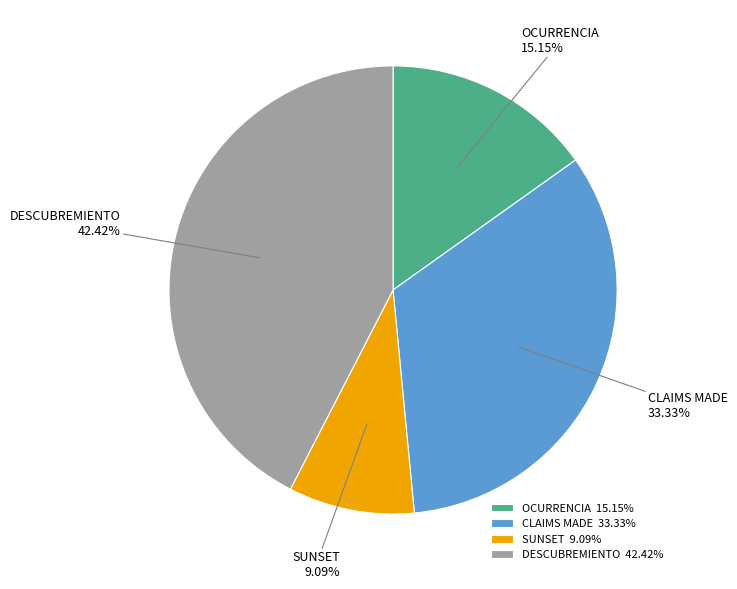

To the nearest percent, what is the combined percentage of CLAIMS MADE and DESCUBREMIENTO?

76%